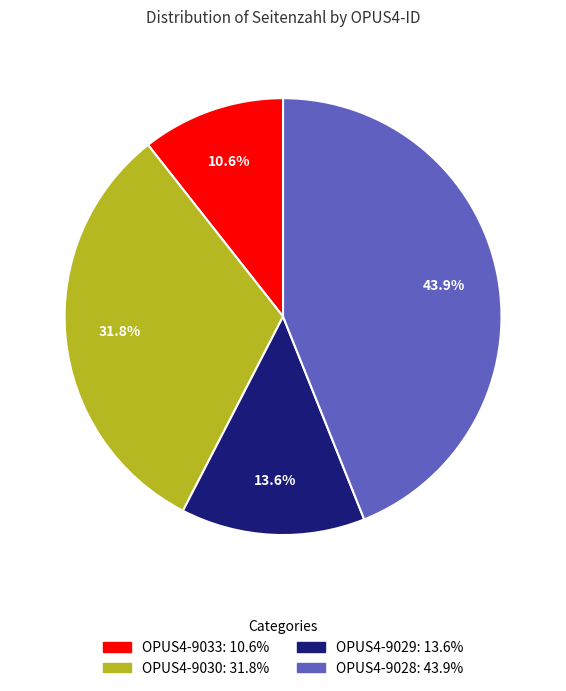

To the nearest percent, what percentage of the pie is OPUS4-9028?

44%